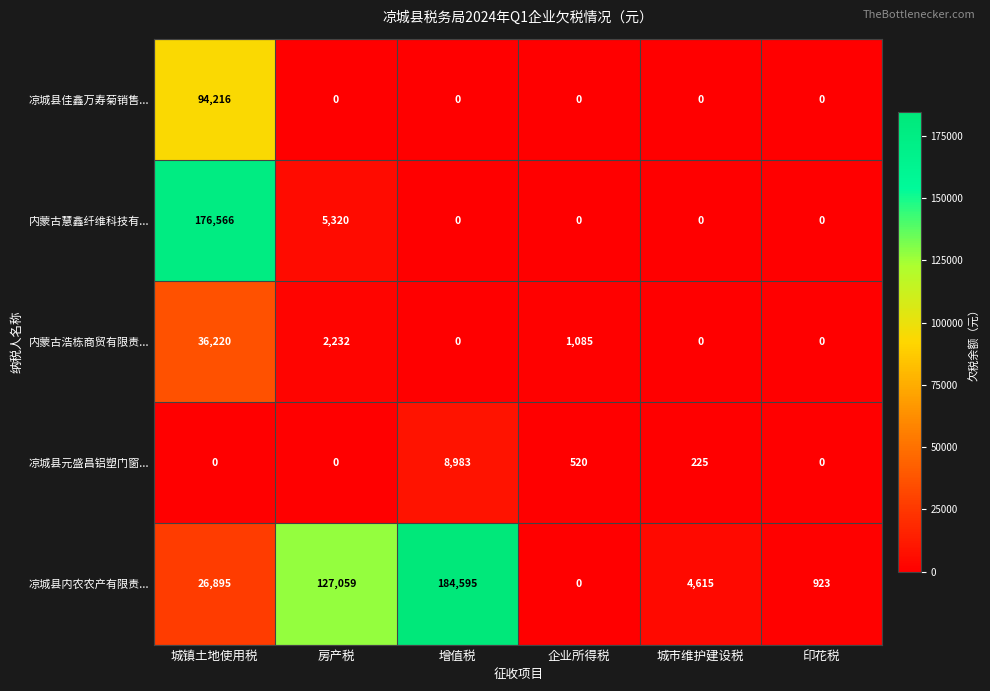

What is the spread (max minus min) of values at 印花税?

923